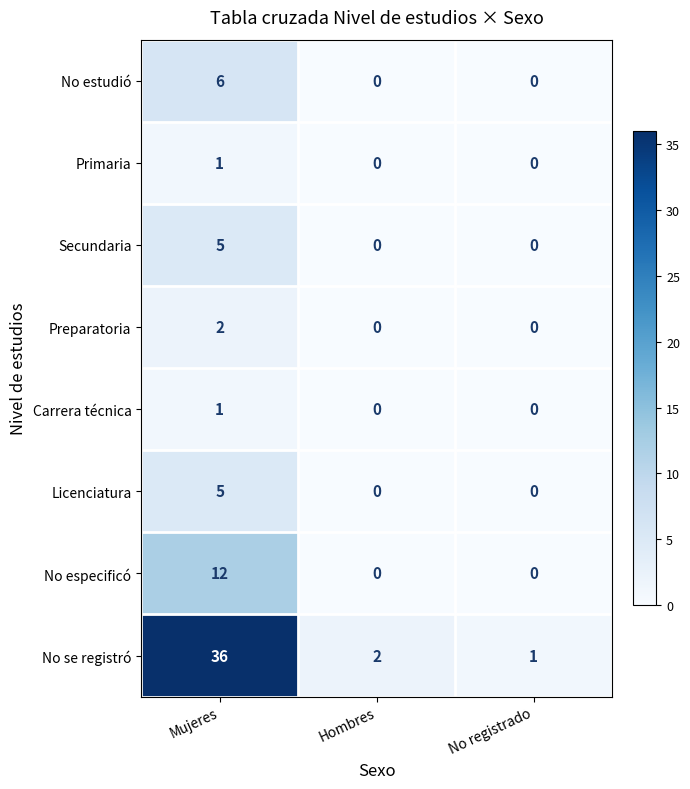

What is the difference between the maximum and minimum values in the No se registró series?

35